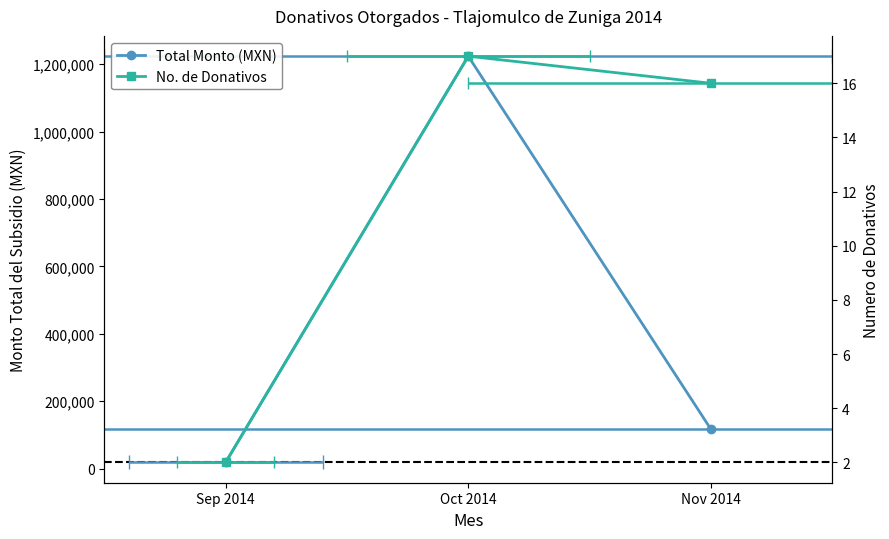

The value of Total Monto (MXN) at Nov 2014 is 116788.0. True or false?

True